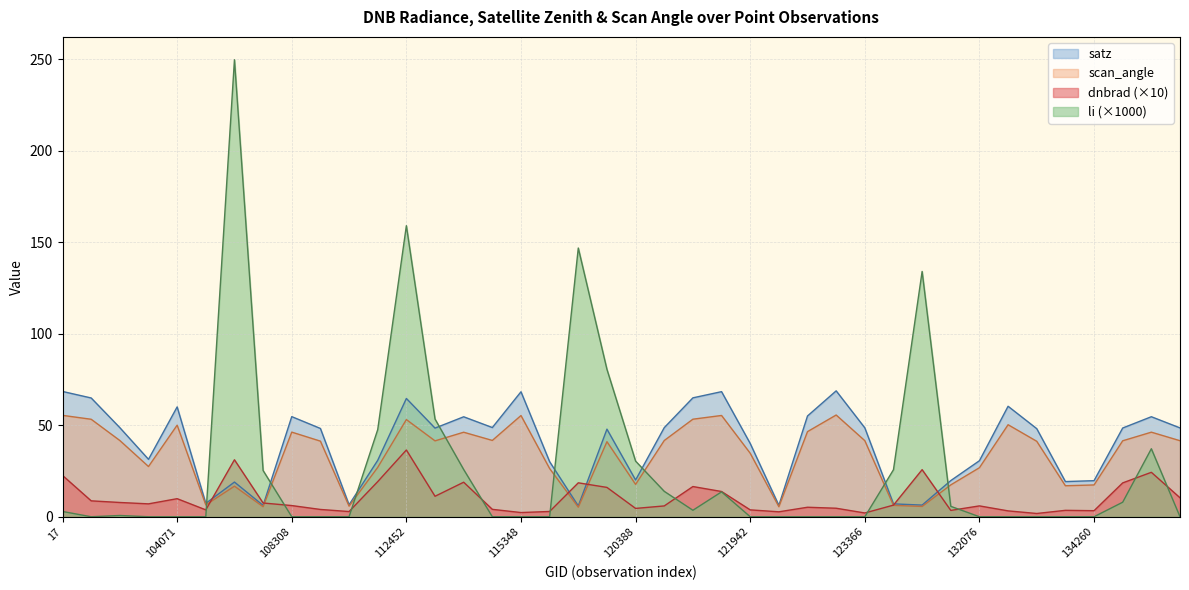

Where do satz and dnbrad first cross each other?

104431 and 106324